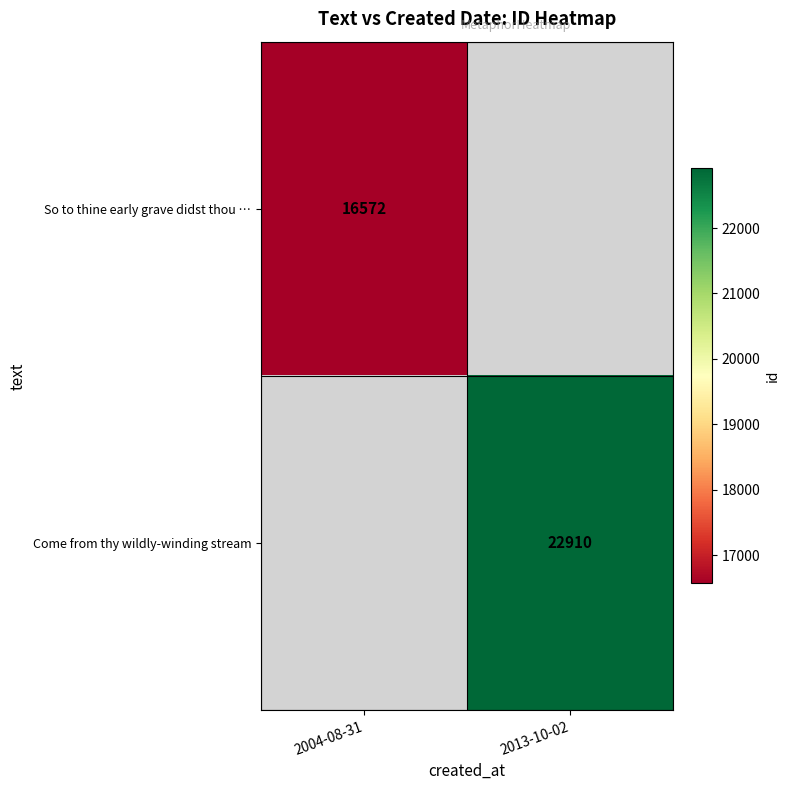

Is the value of Come from thy wildly-winding stream at 2013-10-02 greater than the value of So to thine early grave didst thou … at 2004-08-31?

Yes